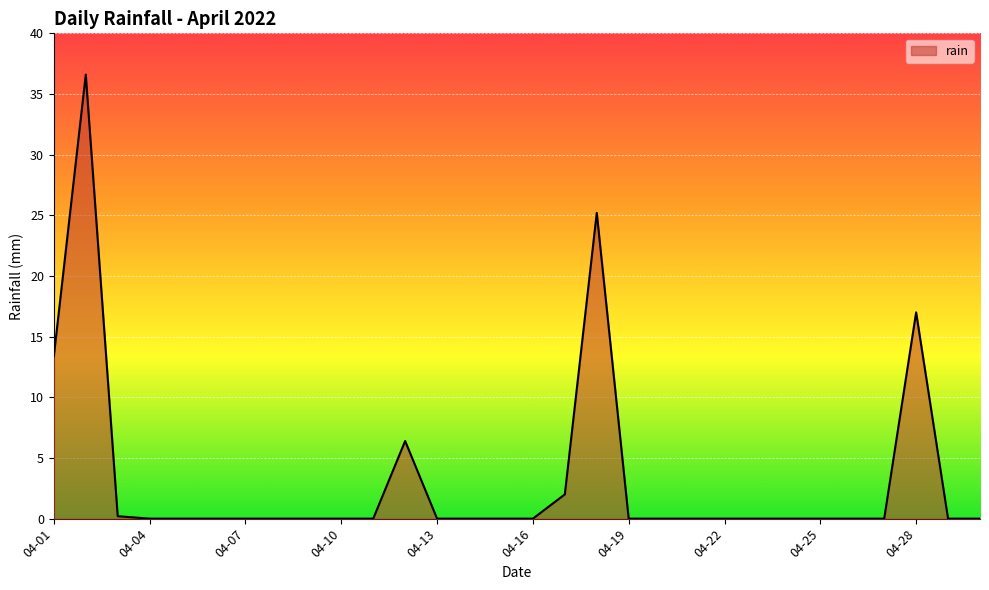

Does the chart display data point markers on the line(s)?

No